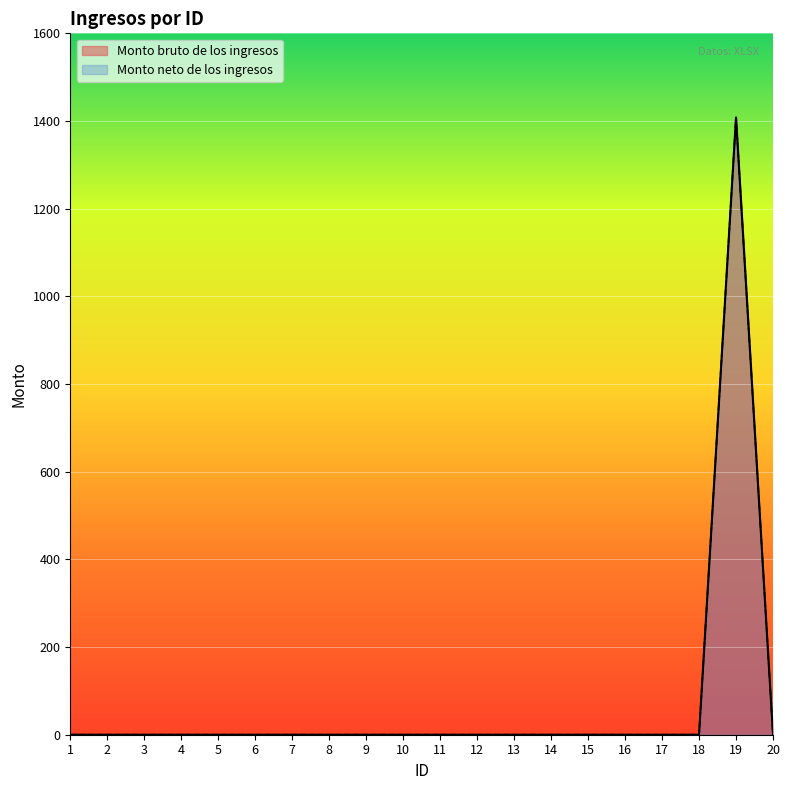

True or false: Monto neto de los ingresos and Monto bruto de los ingresos intersect in this chart.

False